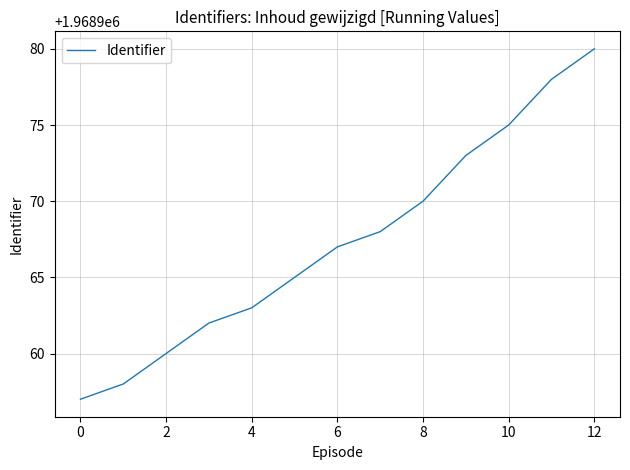

What is the maximum value shown in the chart?

1968980